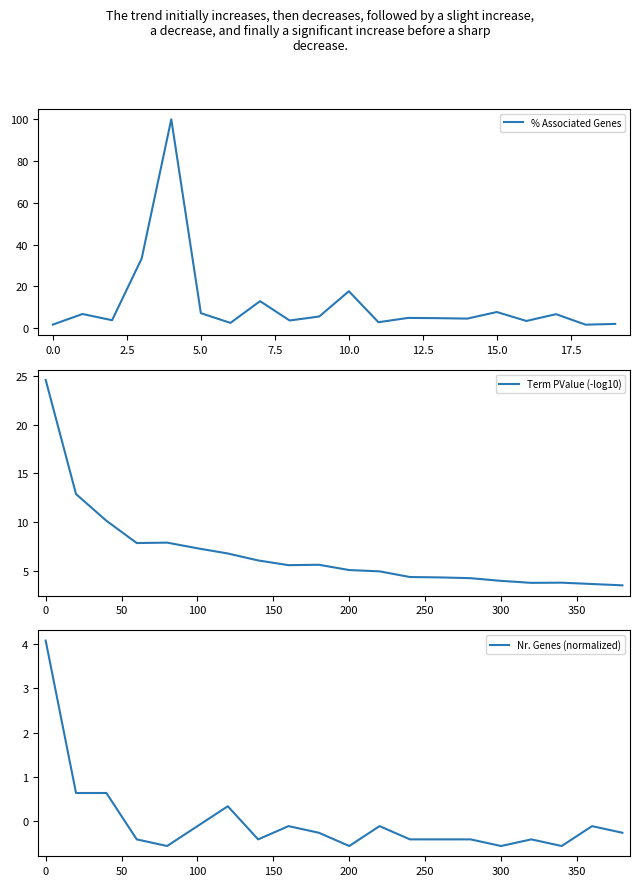

Is it true that % Associated Genes equals 17.6 at 10.0?

True